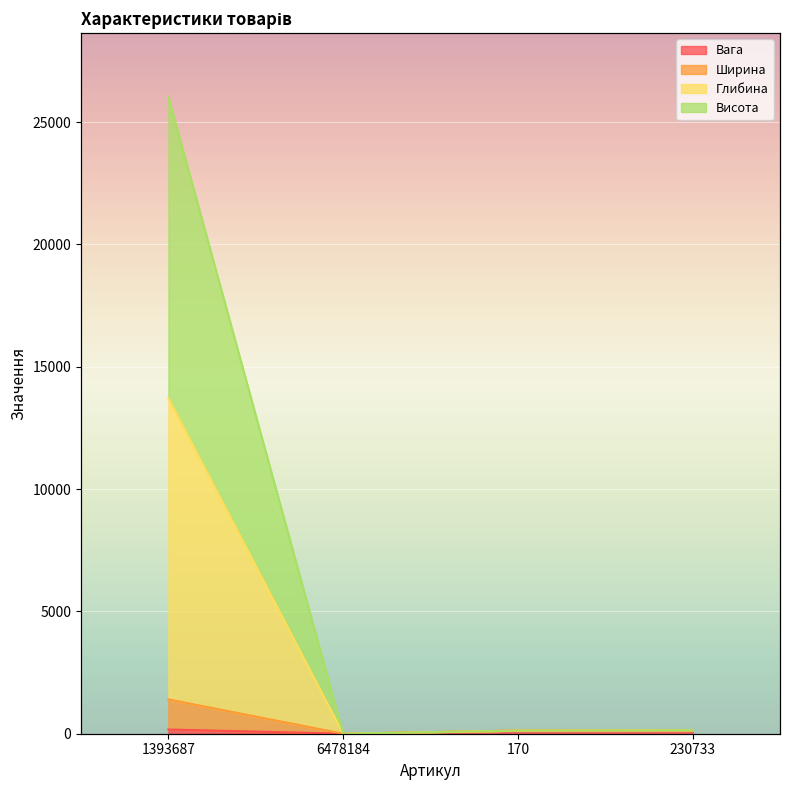

What position from the left is 230733?

4